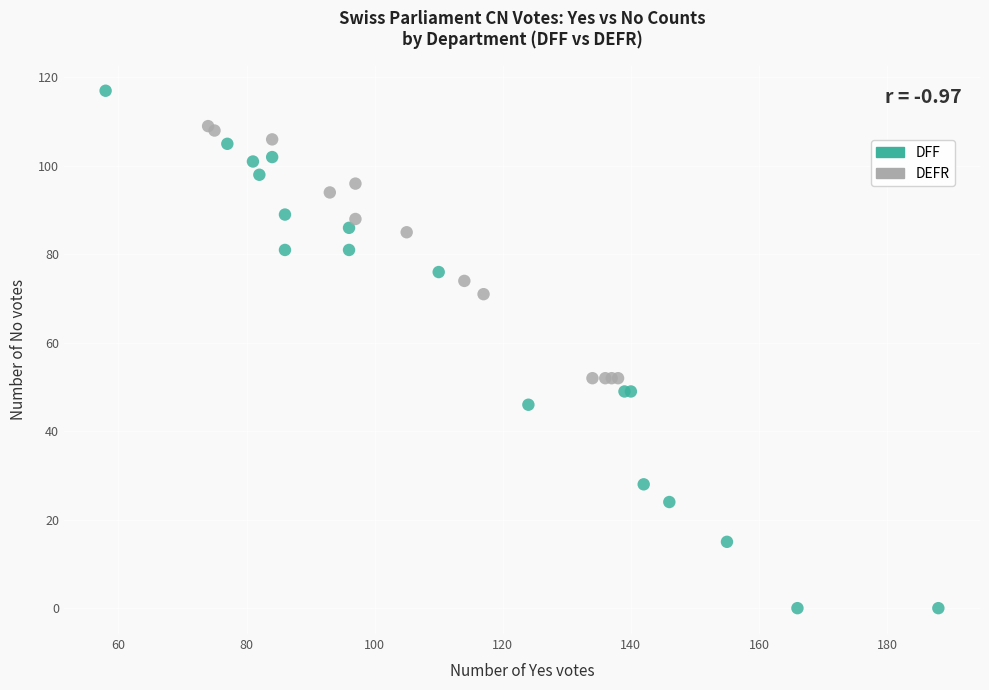

Which series reaches the maximum Y coordinate?

DFF